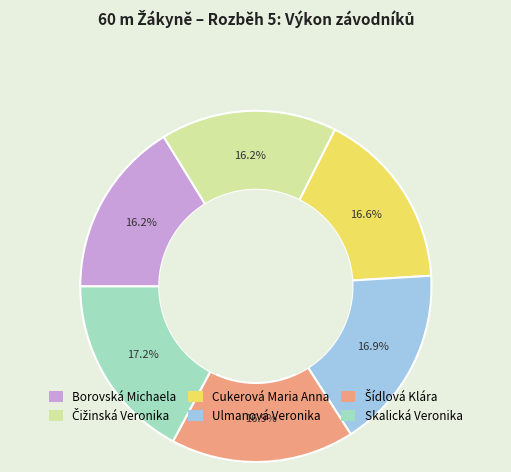

Is there any slice that represents more than half of the pie?

No